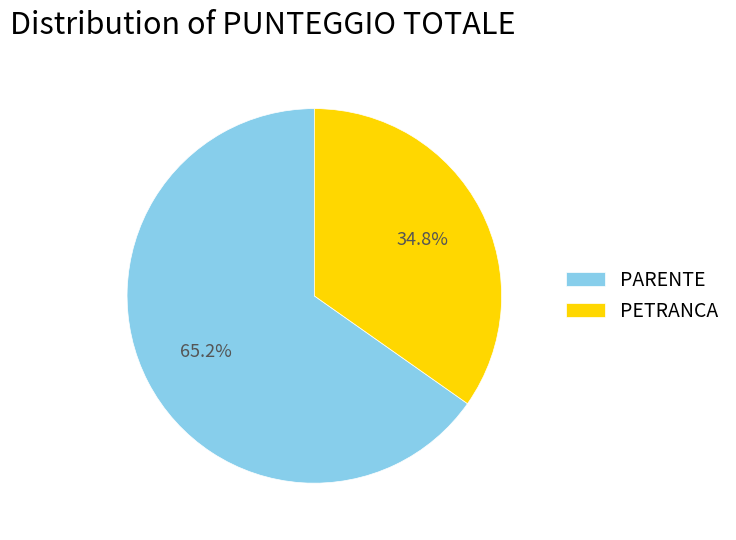

Is PARENTE the majority of the pie?

Yes